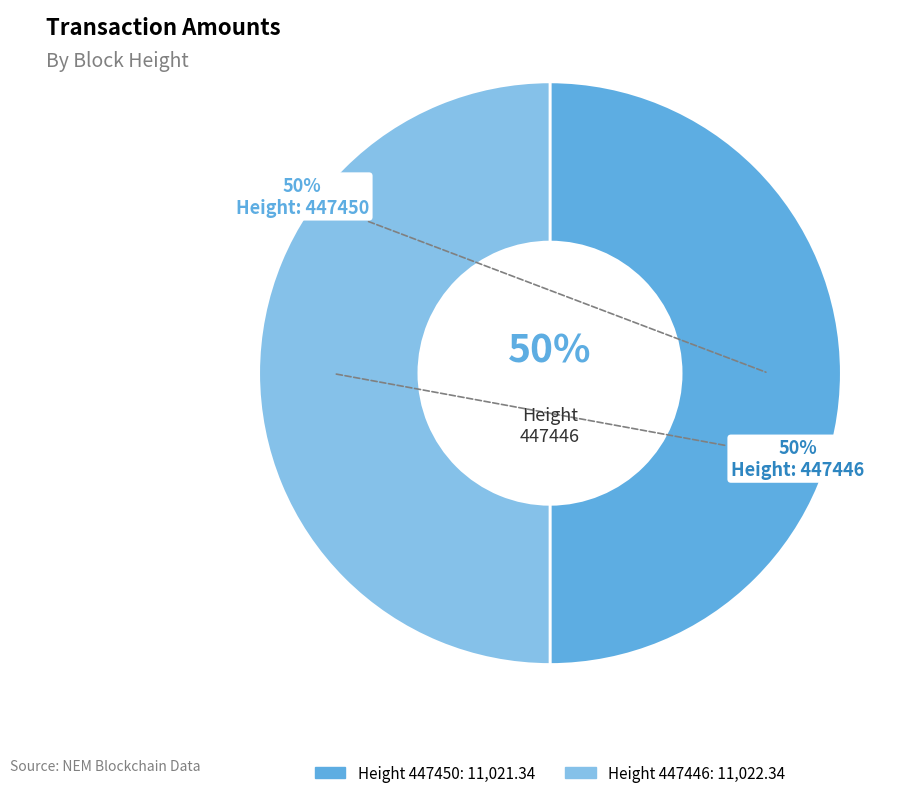

Which has a higher value, 447450 or 447446?

447446